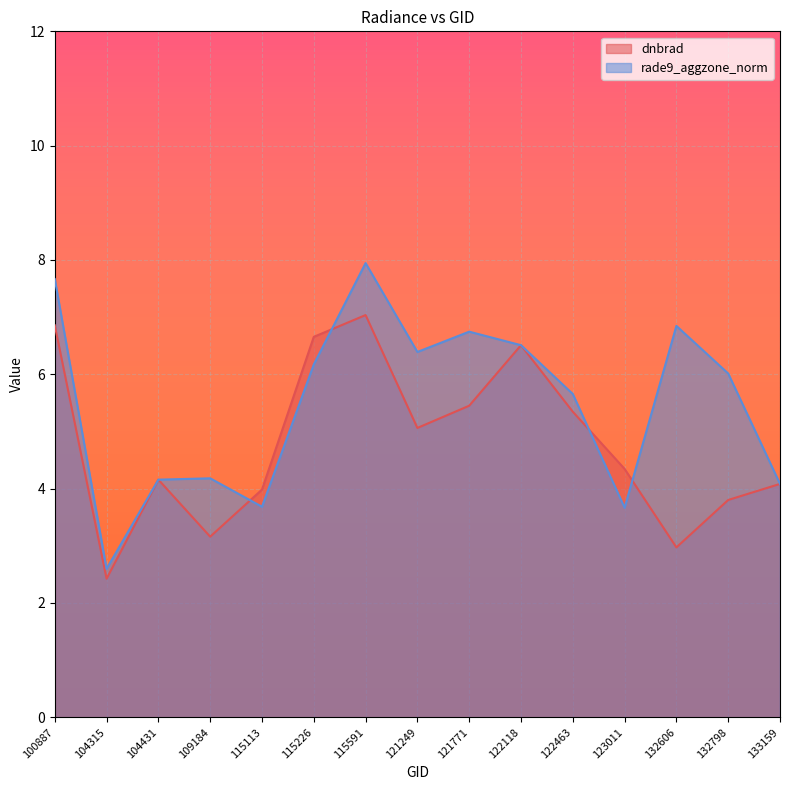

At how many categories does at least one series exceed 6?

8